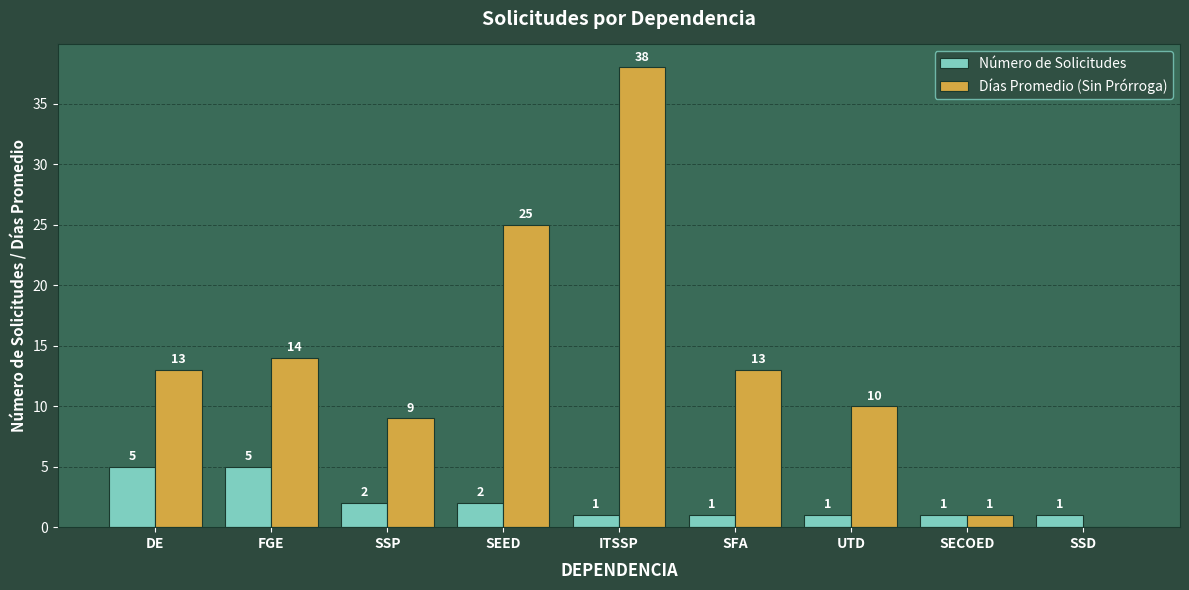

The Número de Solicitudes series shows 9 at FGE. True or false?

False